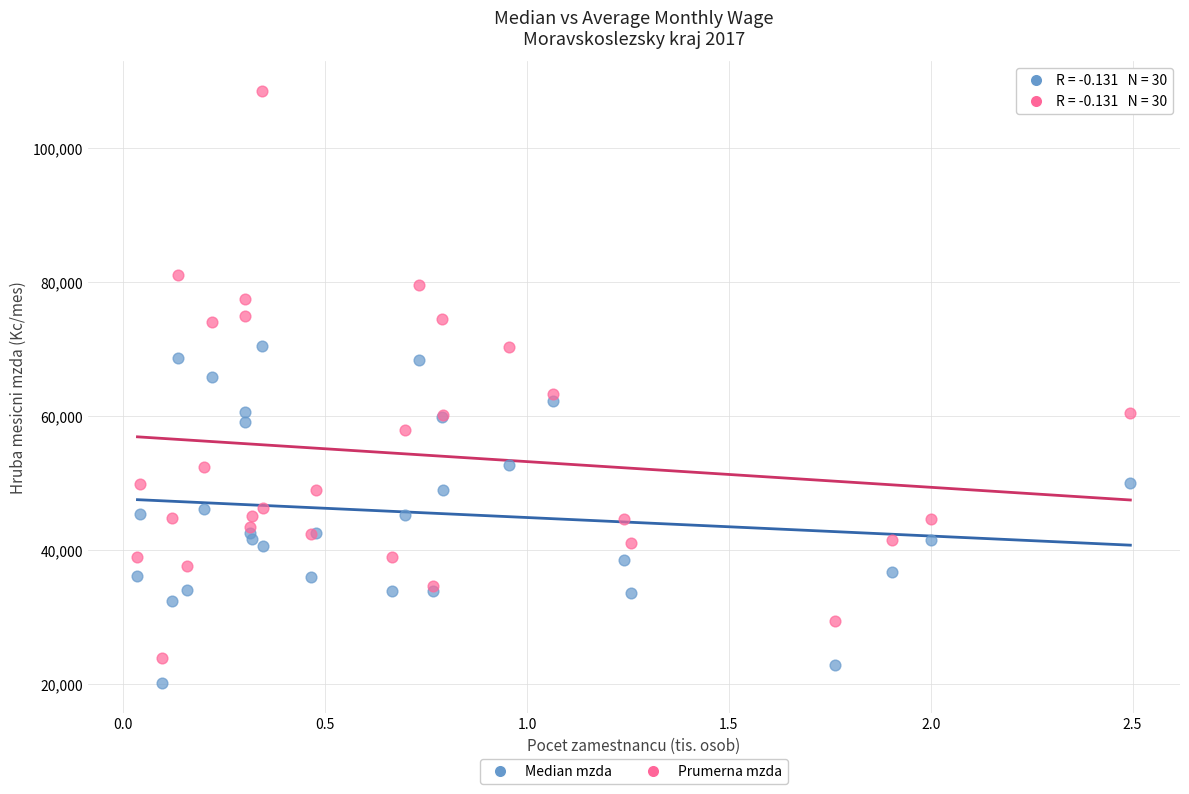

Which series has the widest spread of Y values?

Prumerna mzda